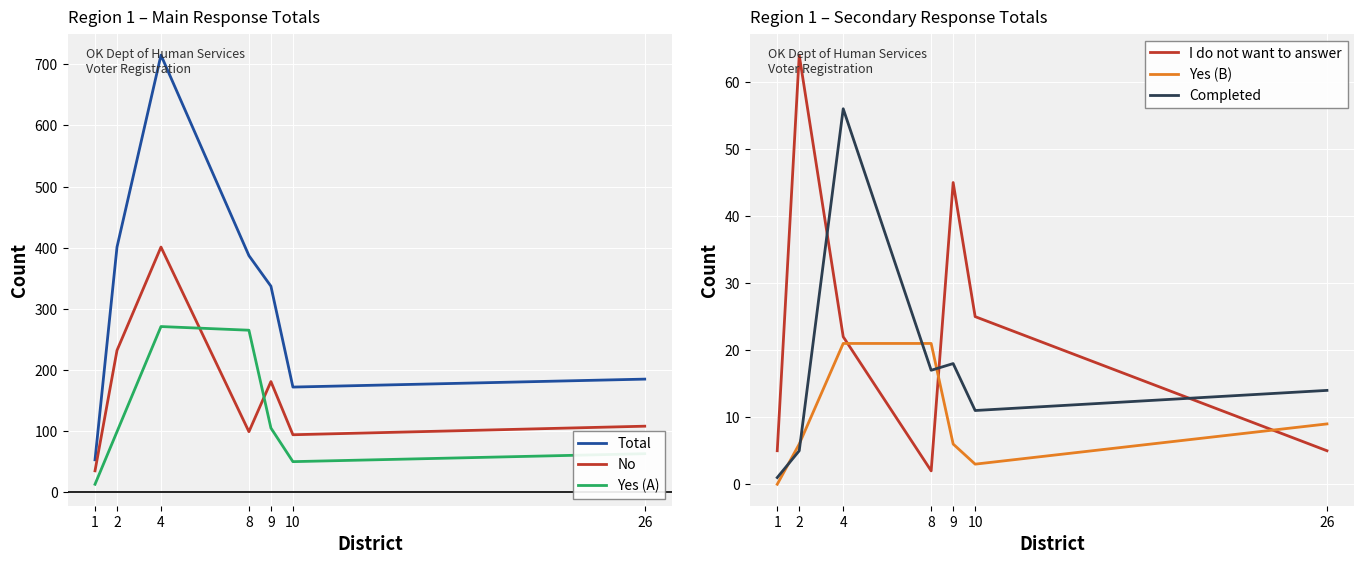

Reading right to left, extract all data points from this chart.

Total: 26=185	10=172	9=337	8=387	4=715	2=401	1=53
No: 26=108	10=94	9=181	8=99	4=401	2=232	1=35
Yes (A): 26=63	10=50	9=105	8=265	4=271	2=99	1=13
I do not want to answer: 26=5	10=25	9=45	8=2	4=22	2=64	1=5
Yes (B): 26=9	10=3	9=6	8=21	4=21	2=6	1=0
Completed: 26=14	10=11	9=18	8=17	4=56	2=5	1=1